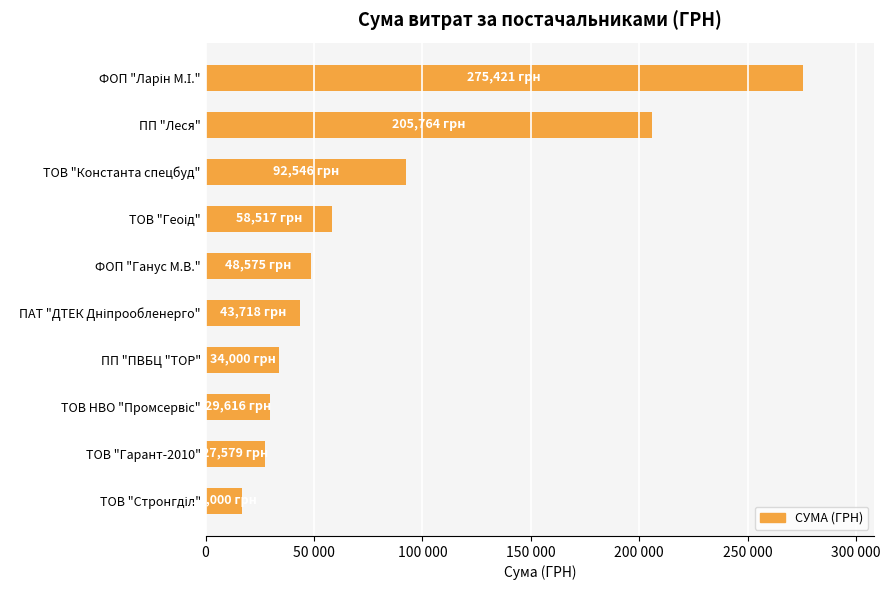

Does the chart contain any negative values?

No